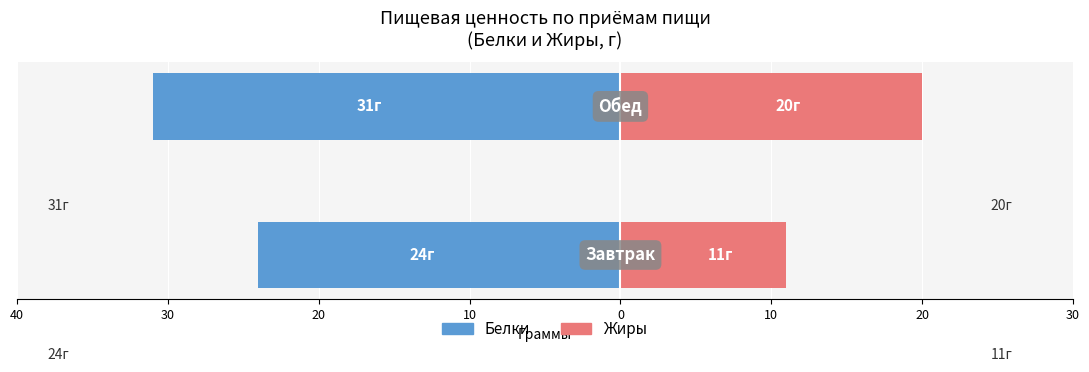

How many bars are there in each group?

2